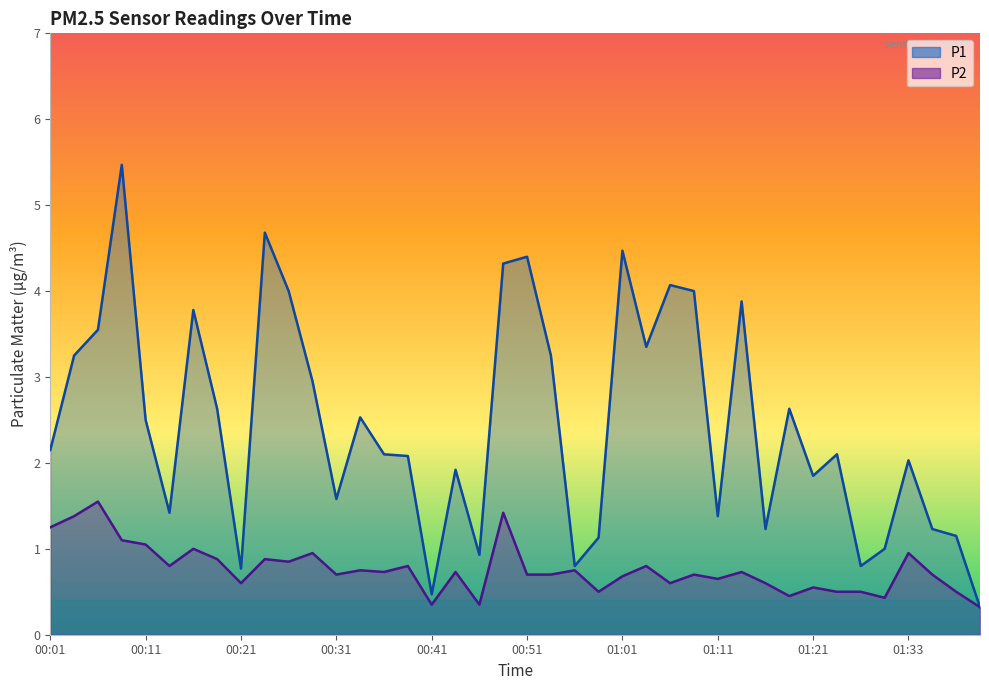

The P2 series shows 0.3 at 01:41. True or false?

True